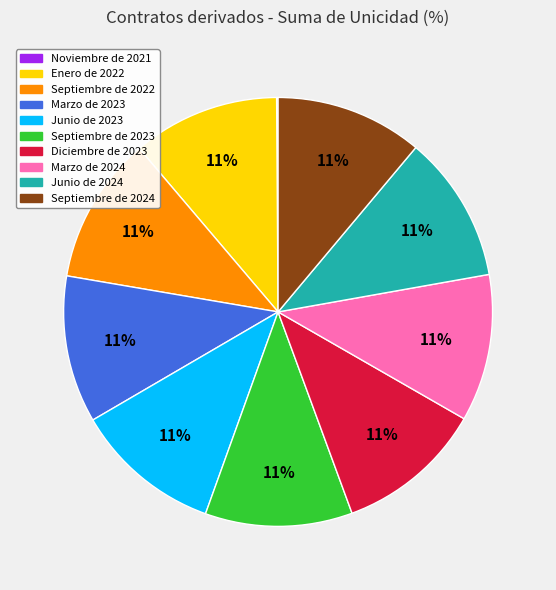

What is the ratio of the value at Enero de 2022 to the value at Septiembre de 2022?

1.0